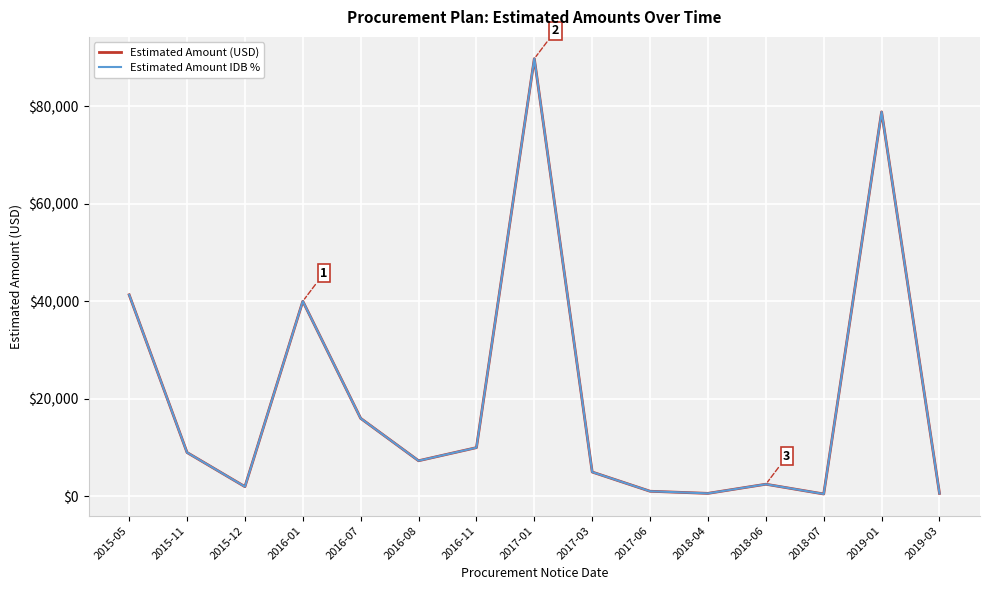

Which has a higher value, 2019-01 or 2017-03?

2019-01